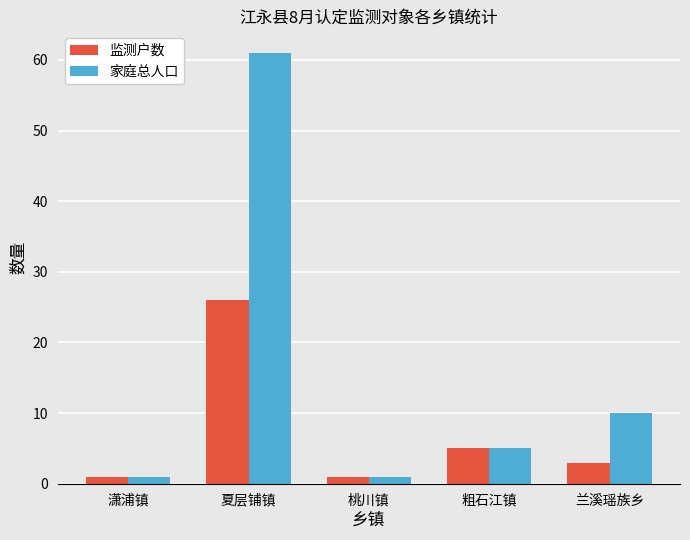

Reading left to right, transcribe all the data shown in this chart.

监测户数: 潇浦镇=1	夏层铺镇=26	桃川镇=1	粗石江镇=5	兰溪瑶族乡=3
家庭总人口: 潇浦镇=1	夏层铺镇=61	桃川镇=1	粗石江镇=5	兰溪瑶族乡=10